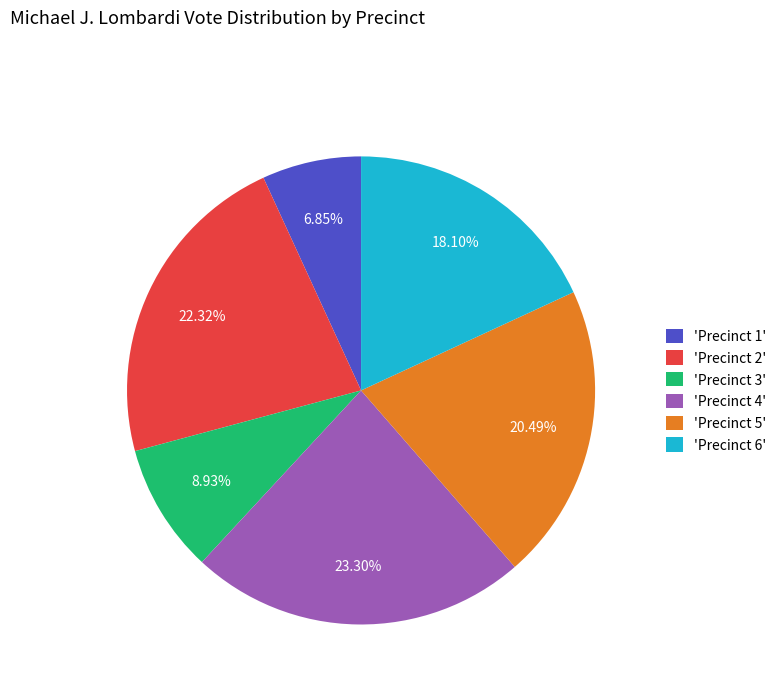

Which category has the biggest portion of the pie?

'Precinct 4'